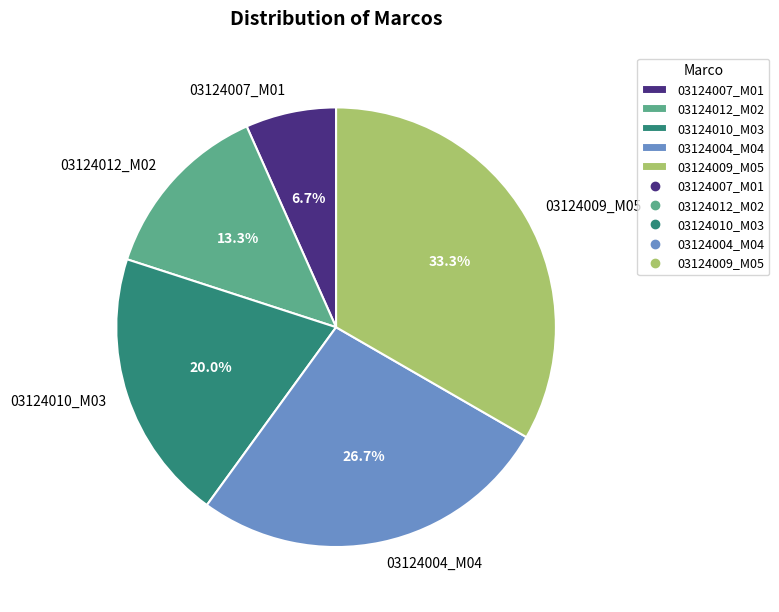

How many slices are in this pie chart?

5